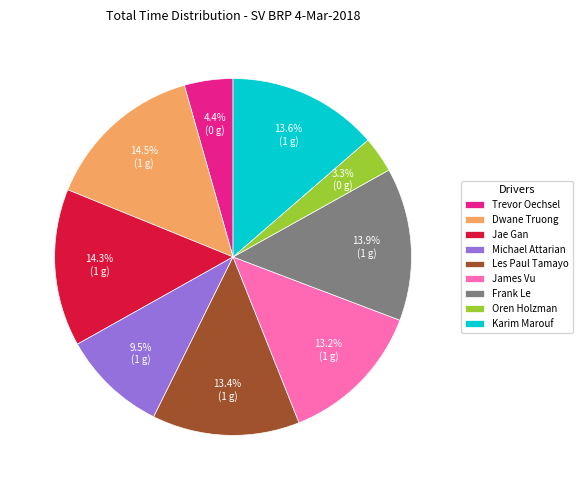

To the nearest percent, what is the combined percentage of Oren Holzman and Frank Le?

17%